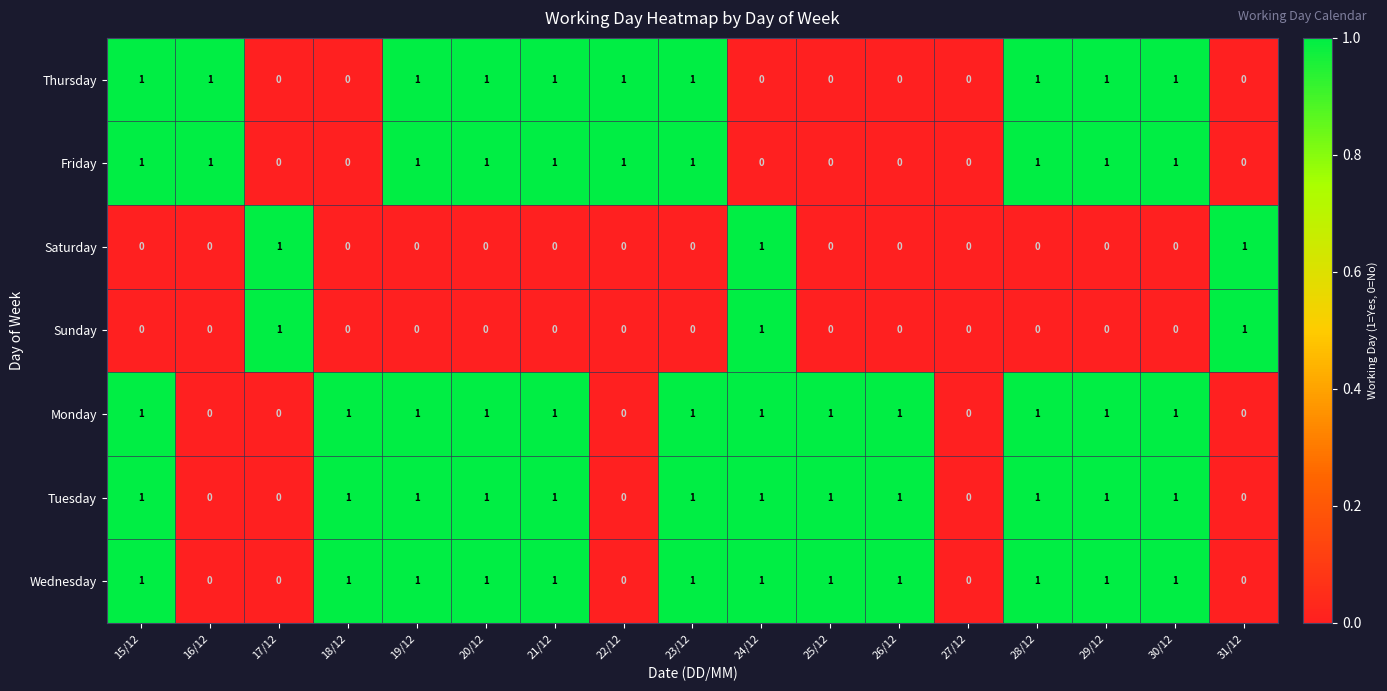

What is the sum of all Sunday values?

3